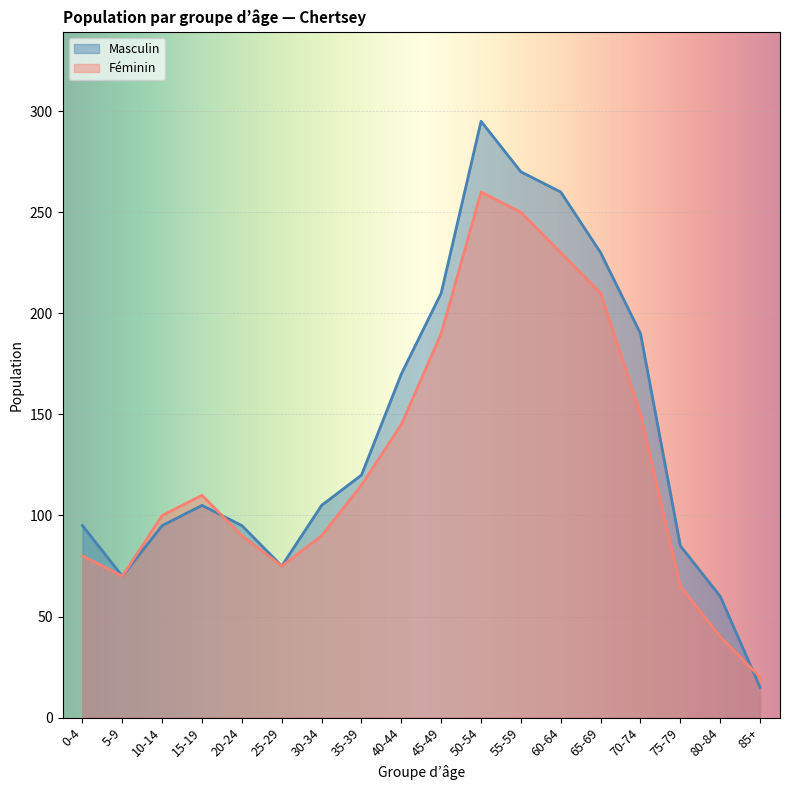

What is the maximum value for Masculin?

295